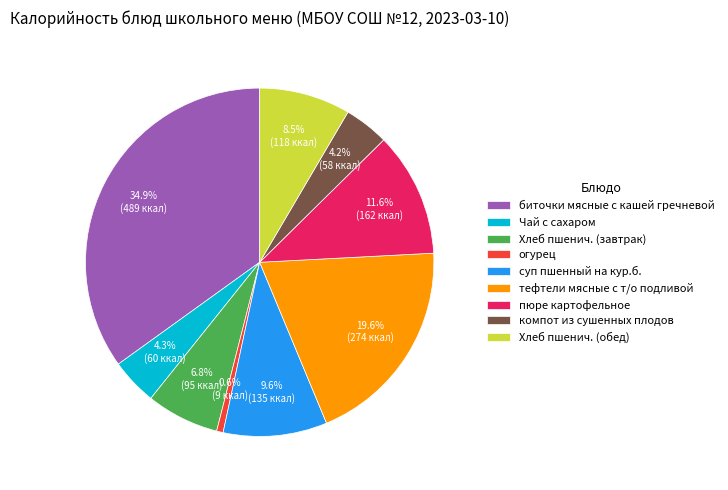

What percentage is the тефтели мясные с т/о подливой slice, to the nearest percent?

20%